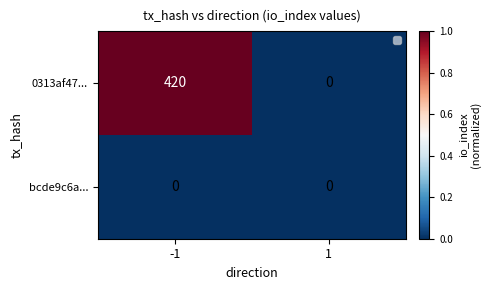

The value of bcde9c6a... at -1 is 0. True or false?

True